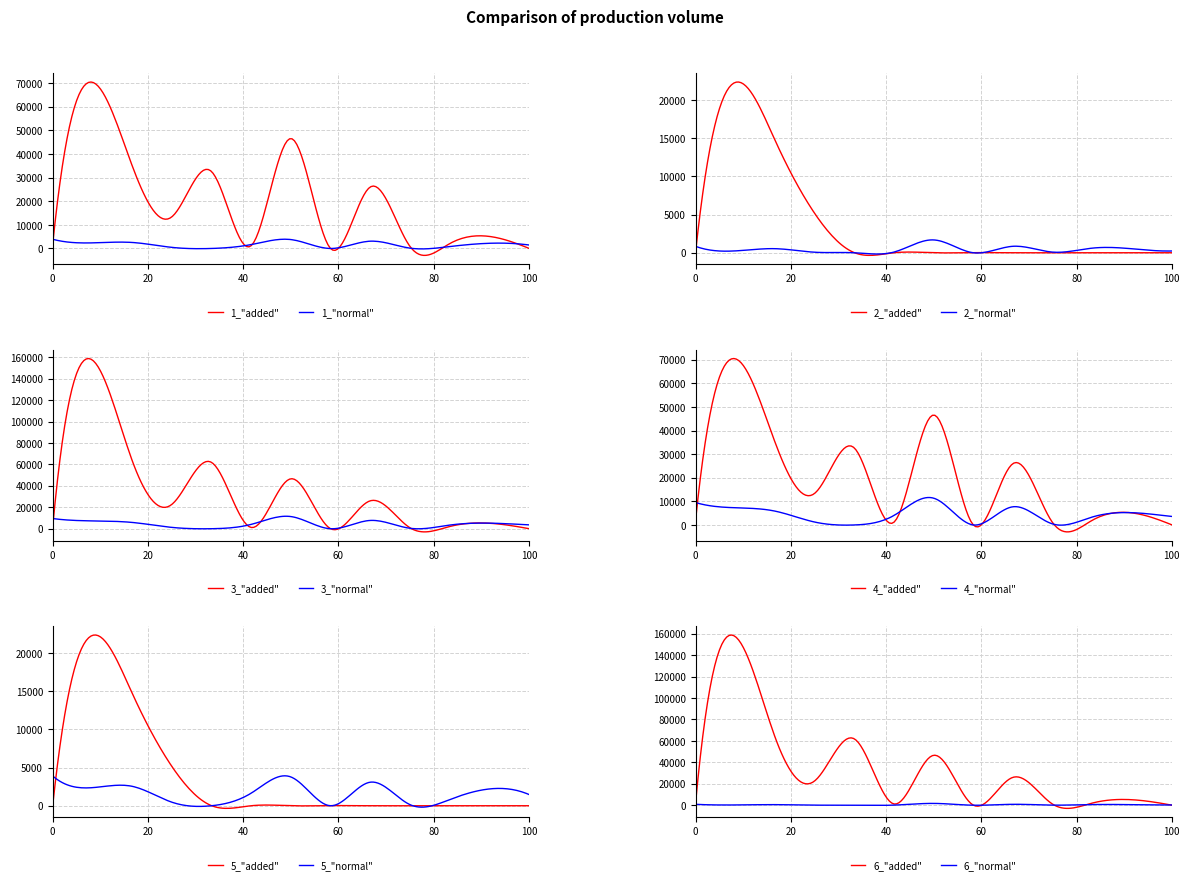

True or false: RESIDENT_TotalPastDue has a value of 4141.2 at 98264.

False